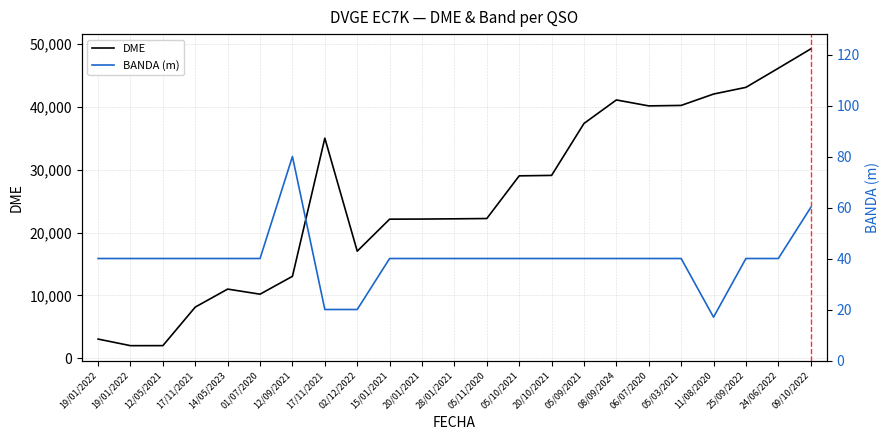

What is the label of the 16th point from the right?

17/11/2021